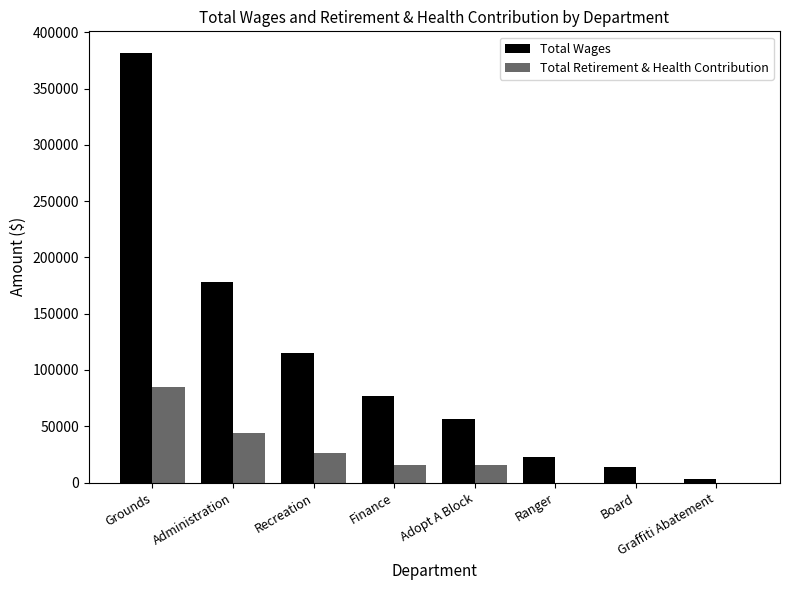

The Total Retirement & Health Contribution series shows 40877 at Graffiti Abatement. True or false?

False